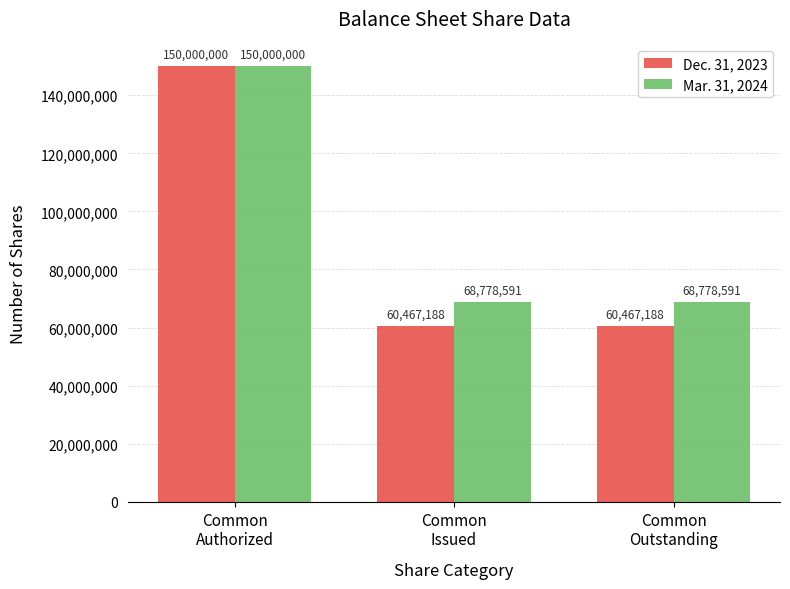

True or false: Dec. 31, 2023 has a value of 60467188 at Common
Issued.

True